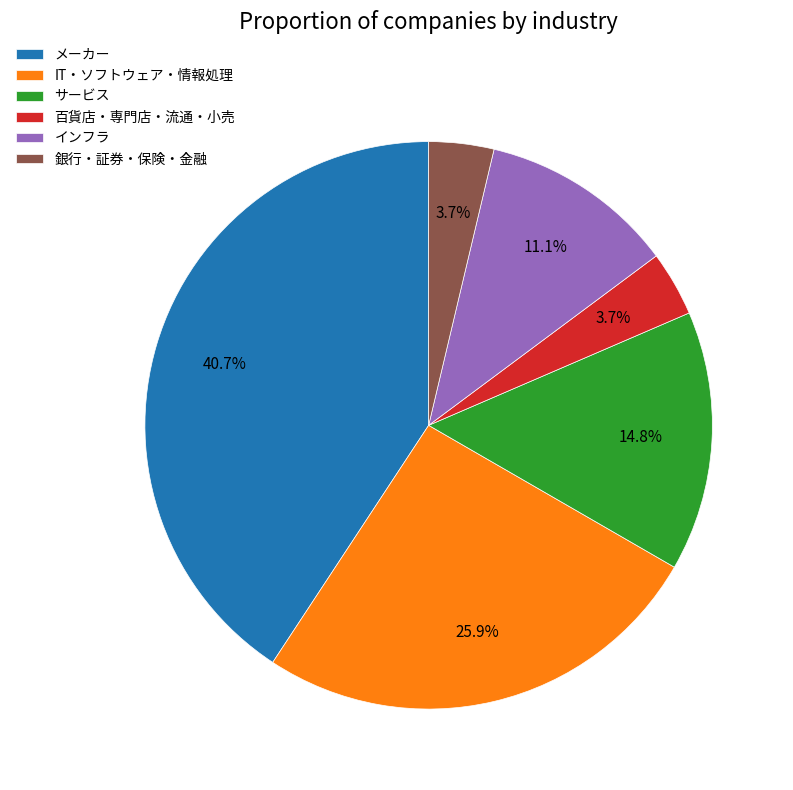

What percentage is the サービス slice, to the nearest percent?

15%